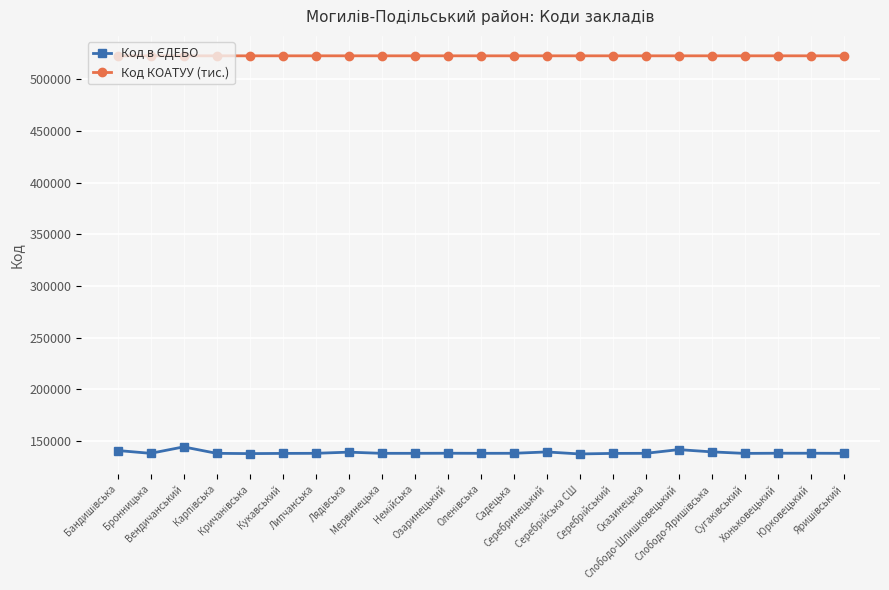

Which series has the largest total across all categories?

Код КОАТУУ (тис.)